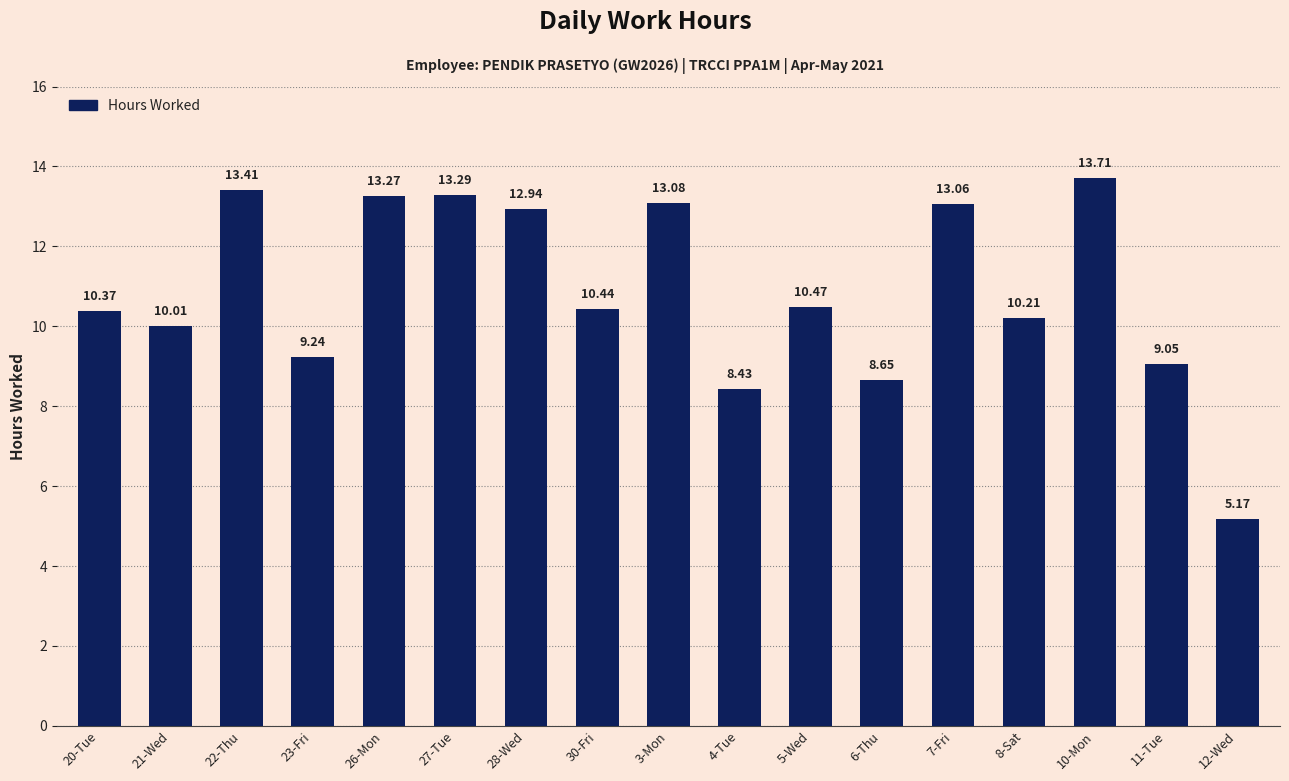

What is the change in value from 20-Tue to 22-Thu?

+3.0